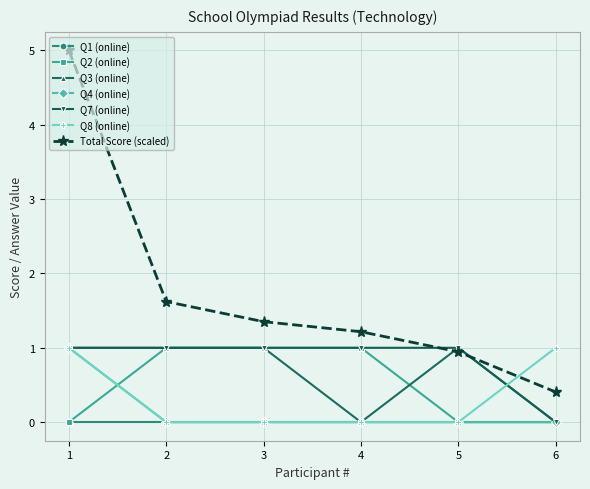

True or false: Q4 (online) has a value of 0.7 at 4.

False